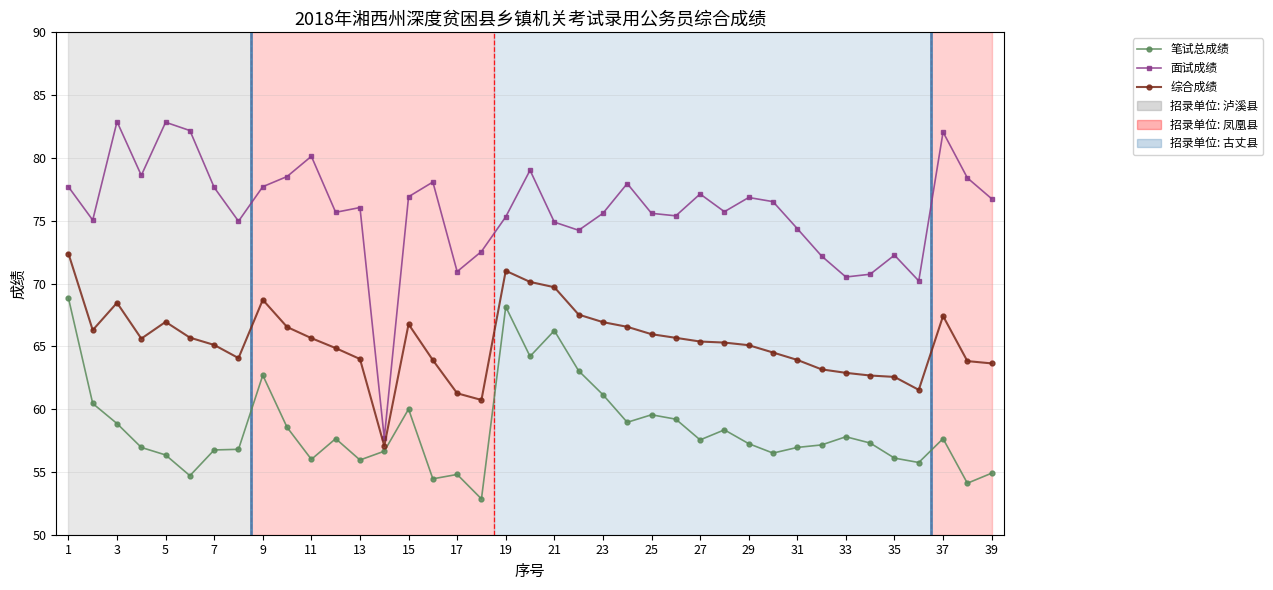

Does the chart display data point markers on the line(s)?

Yes